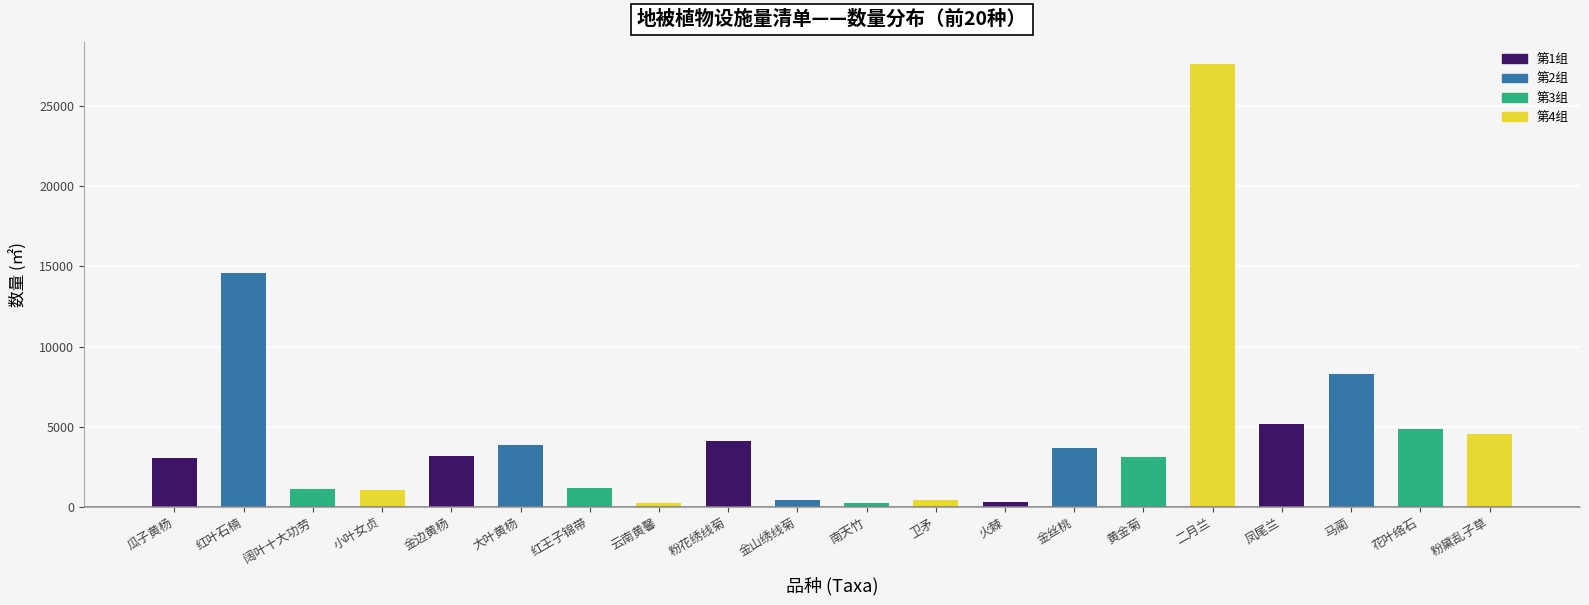

What is the difference between the second highest and minimum values?

14335